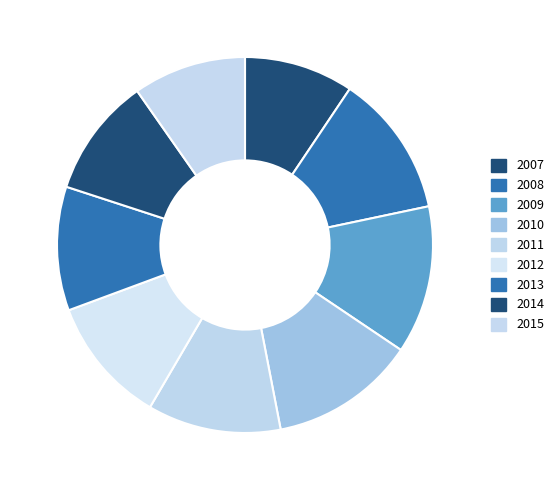

Approximately how many times larger is the value at 2015 compared to 2011?

0.8